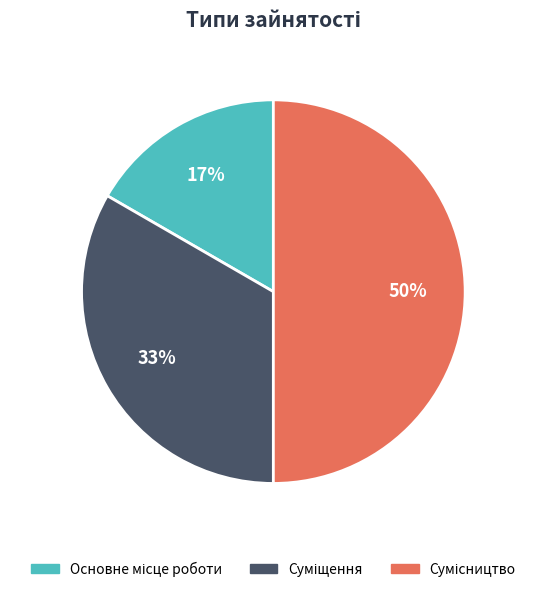

To the nearest percent, what is the average slice percentage?

33%